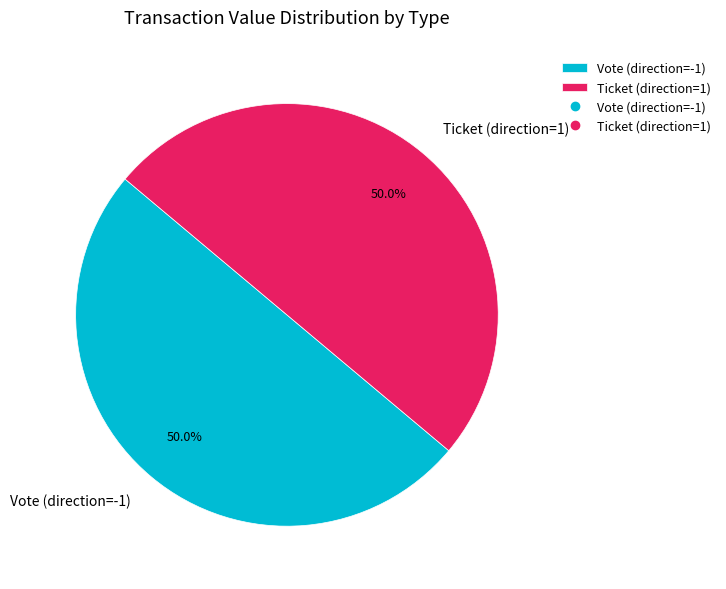

Approximately how many times larger is the value at Ticket (direction=1) compared to Vote (direction=-1)?

1.0